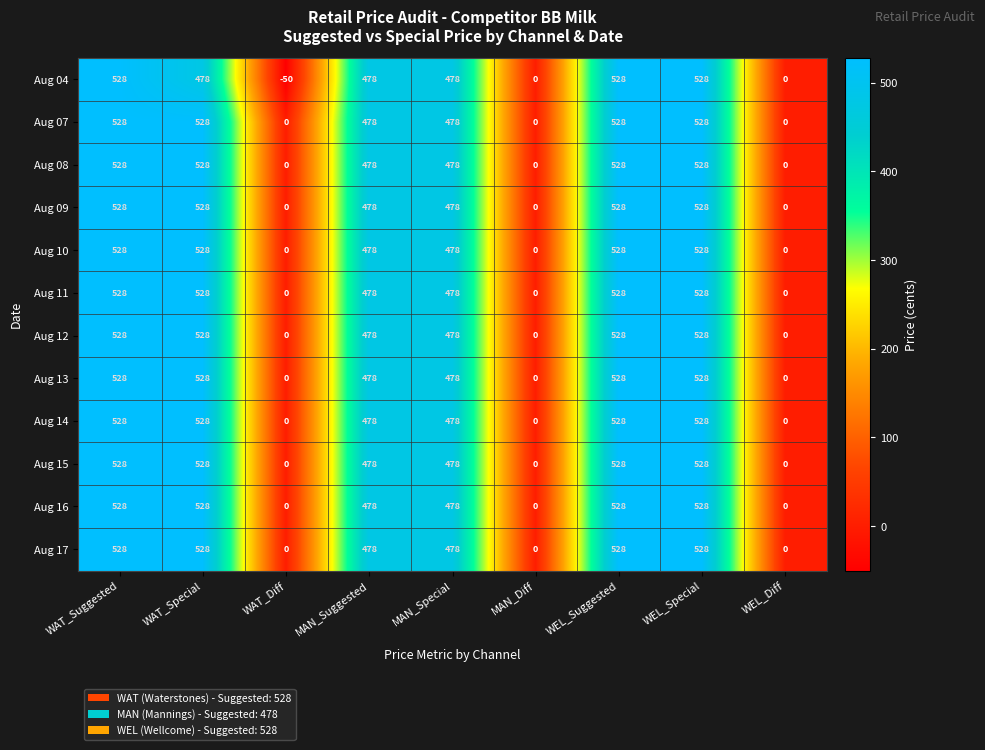

At which label does Aug 04 first exceed 478?

WAT_Suggested